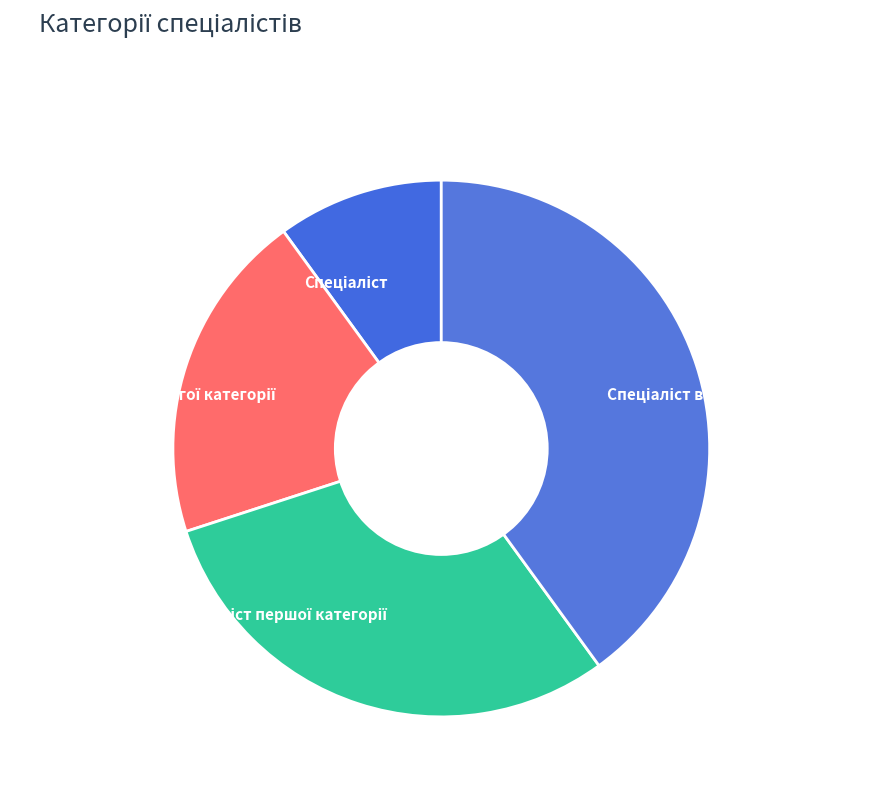

Is there any slice that represents more than half of the pie?

No